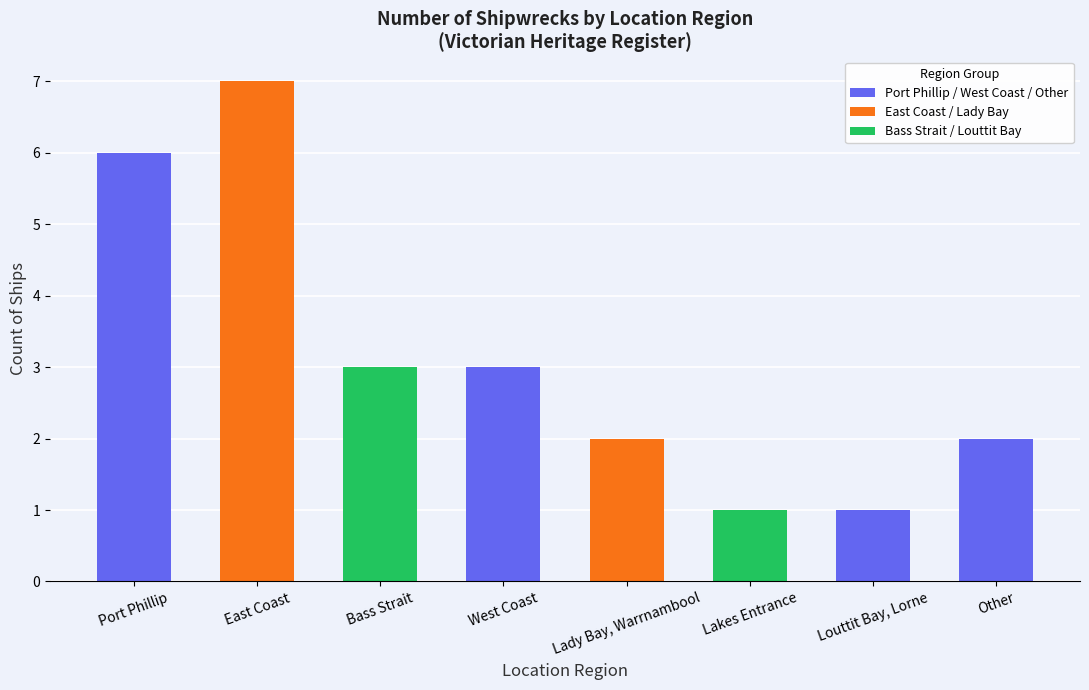

At which category does the chart reach its peak across all series?

East Coast